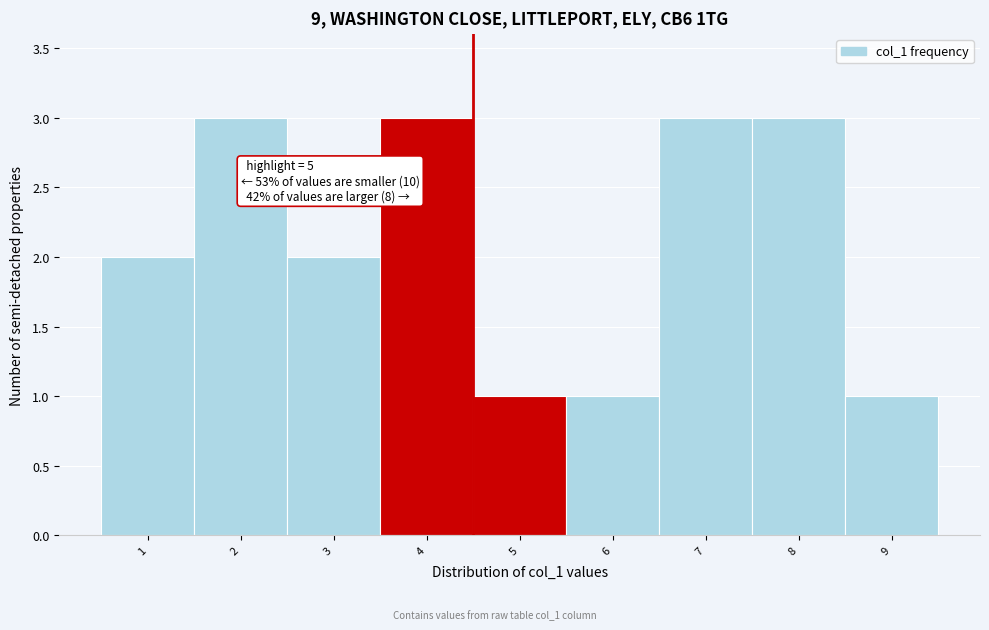

Reading right to left, extract all data points from this chart.

9=1	8=3	7=3	6=1	5=1	4=3	3=2	2=3	1=2